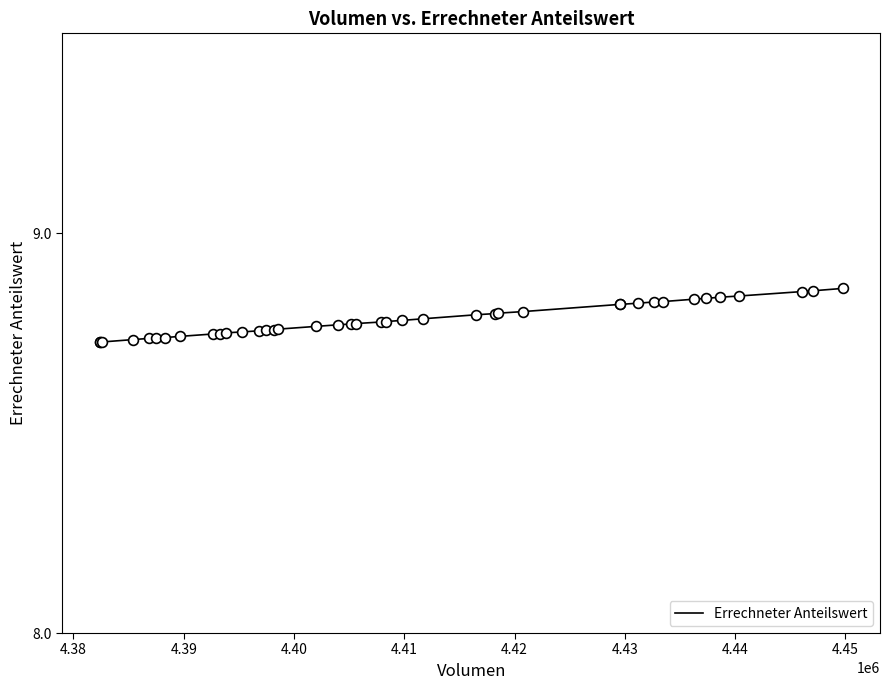

Does the chart have visible grid lines?

No